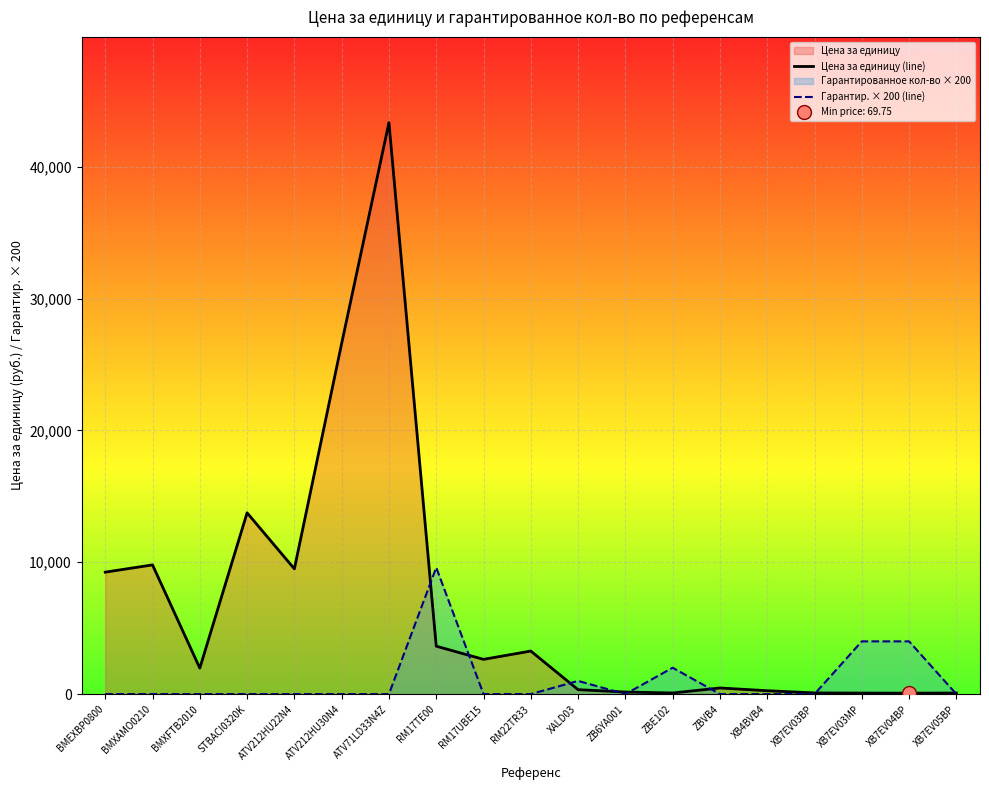

What is the label of the 2nd point from the right?

XB7EV04BP